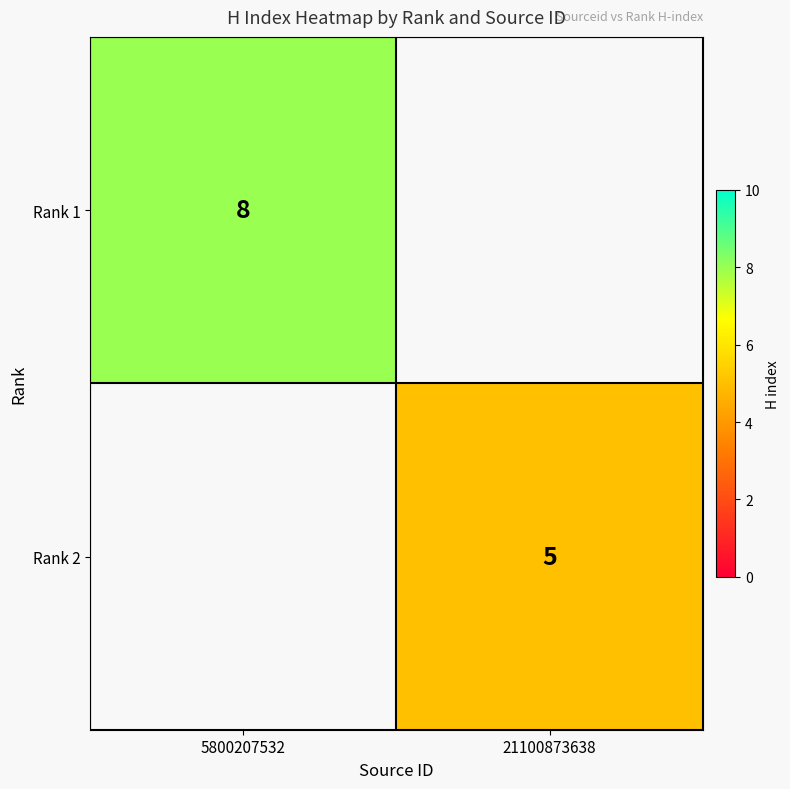

The value of Rank 2 at 21100873638 is 5. True or false?

True